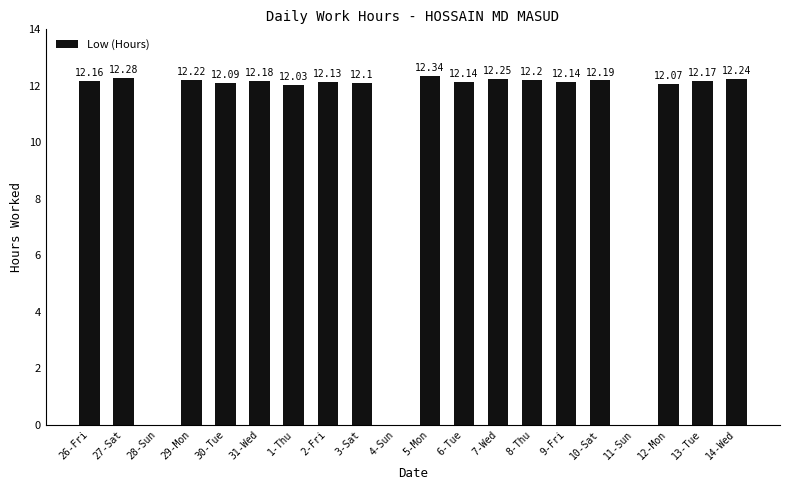

Between 30-Tue and 6-Tue, which is larger?

6-Tue